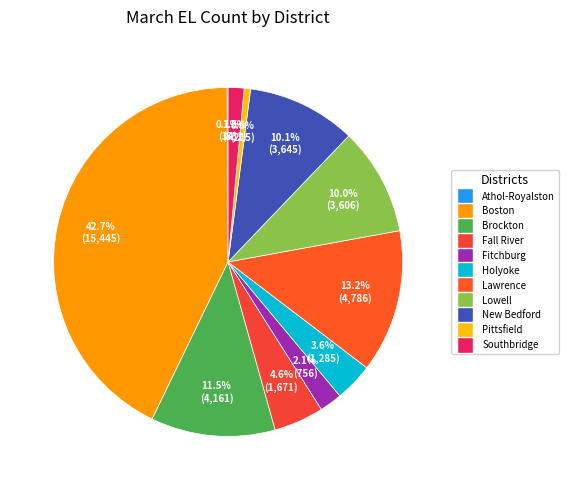

Combined, what portion of the pie is New Bedford and Boston?

52.8%